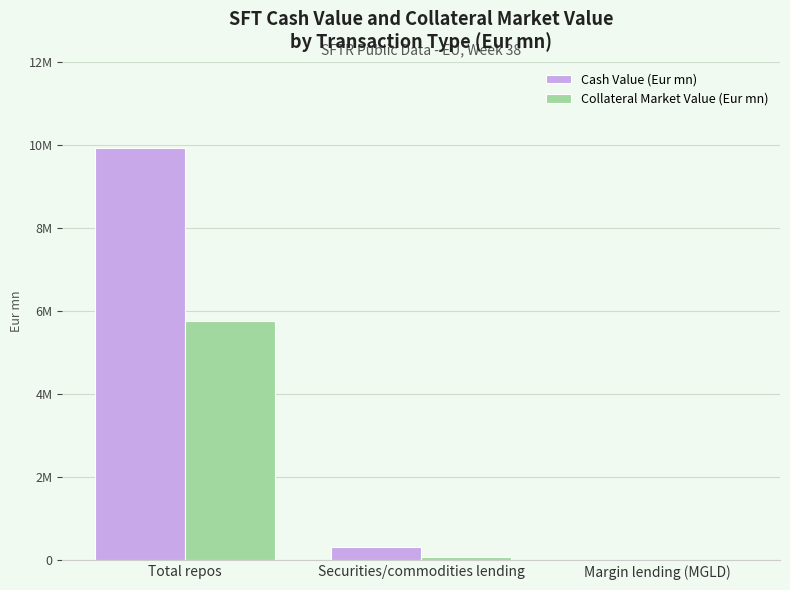

Rank the series at Securities/commodities lending from lowest to highest value.

Collateral Market Value (Eur mn), Cash Value (Eur mn)